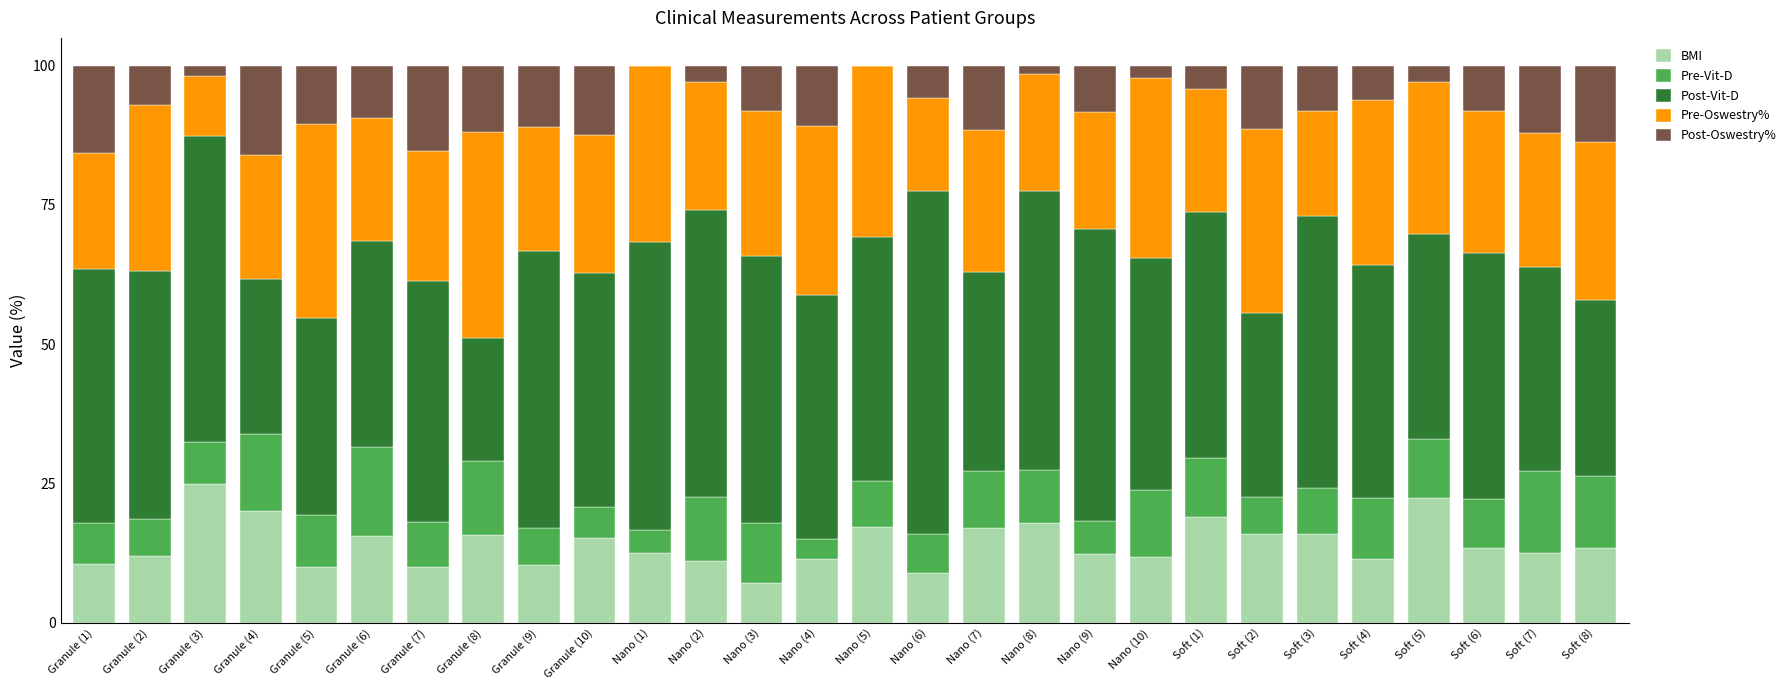

What is the total value across all series at Nano (8)?

100.0